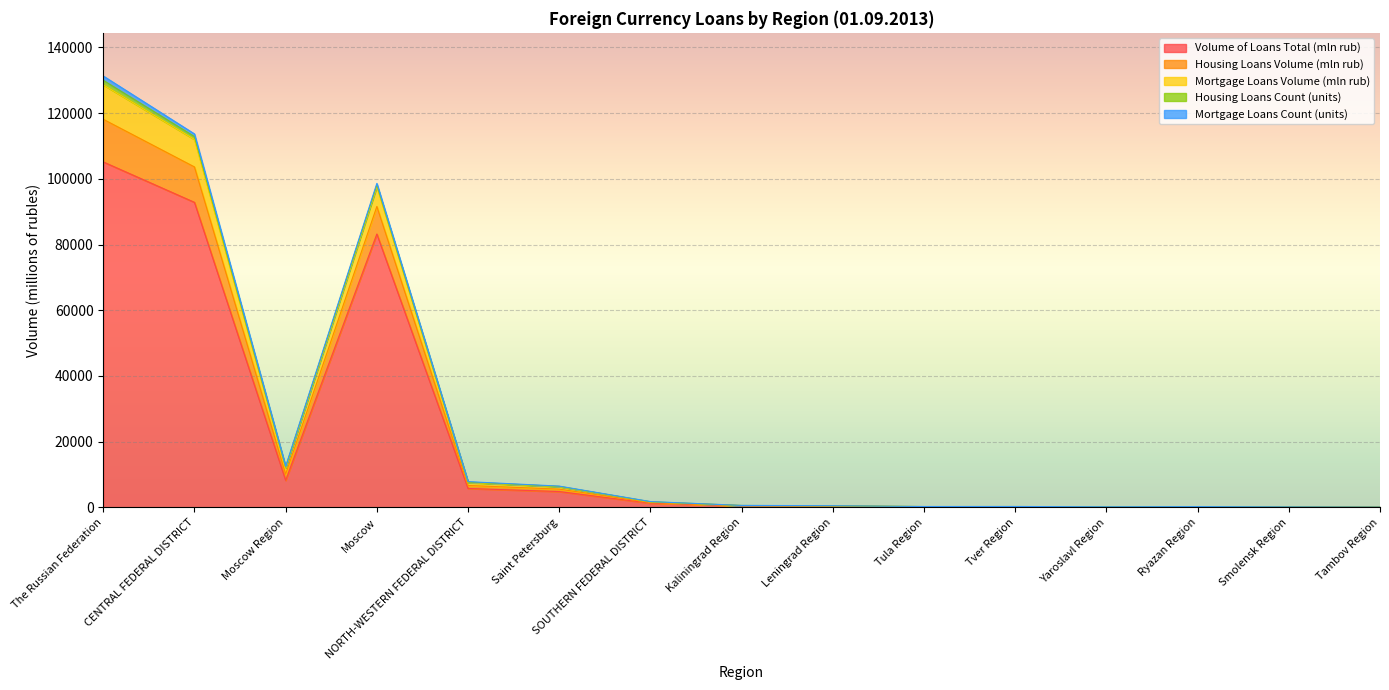

Which series changed the most between Leningrad Region and Ryazan Region?

Housing Loans Volume (mln rub)